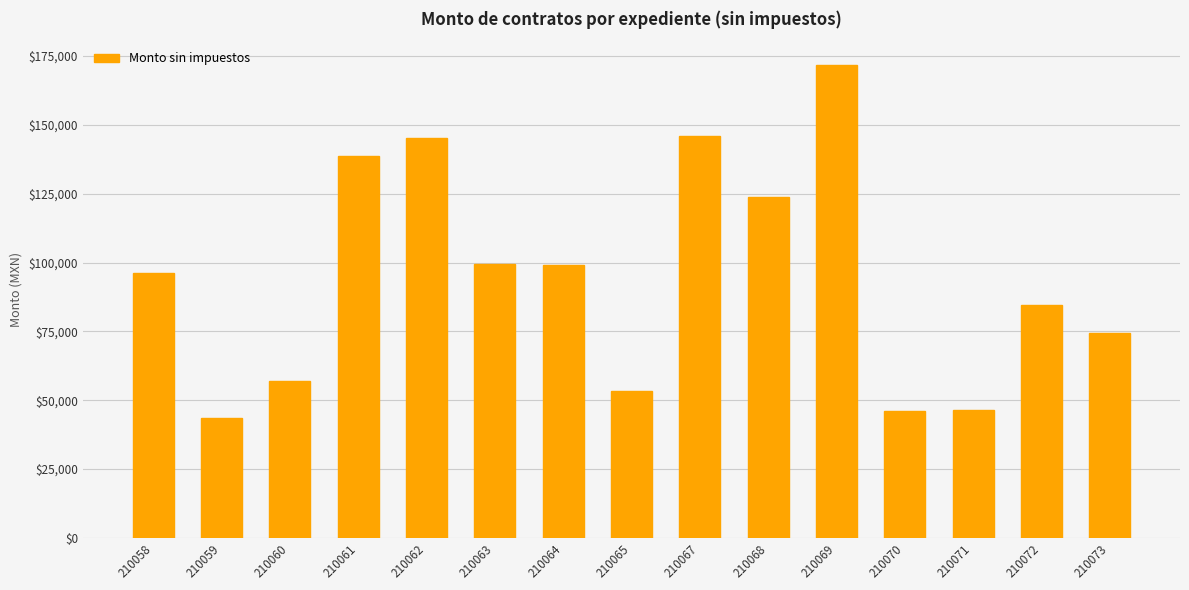

What is the change in value from 210060 to 210063?

+42405.0